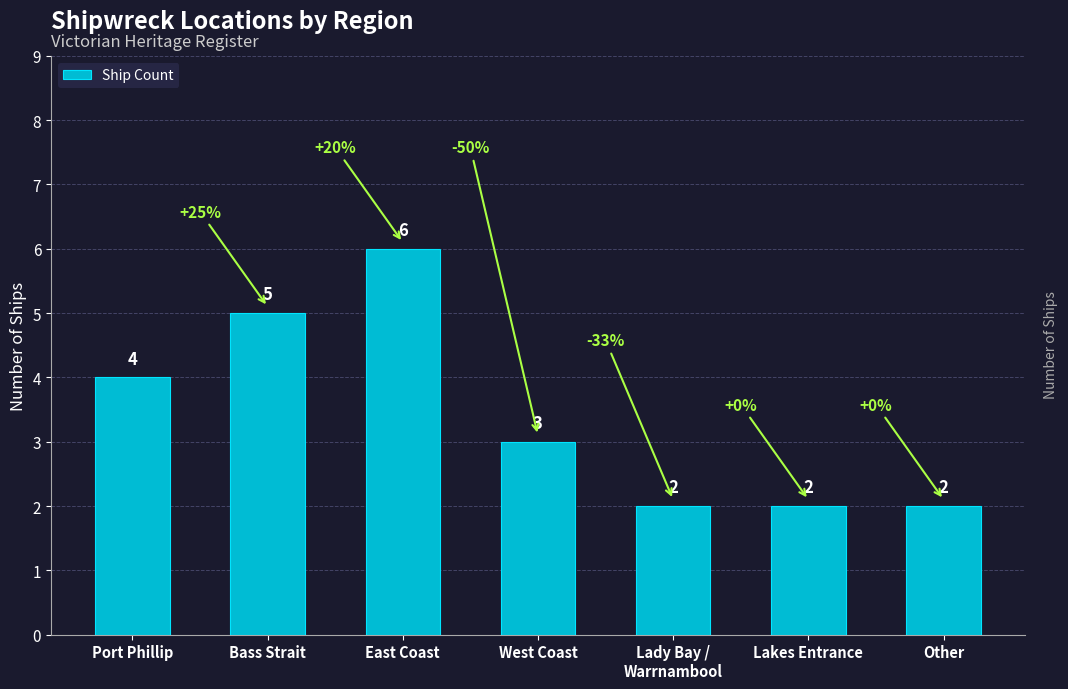

What is the approximate value at Lakes Entrance?

2